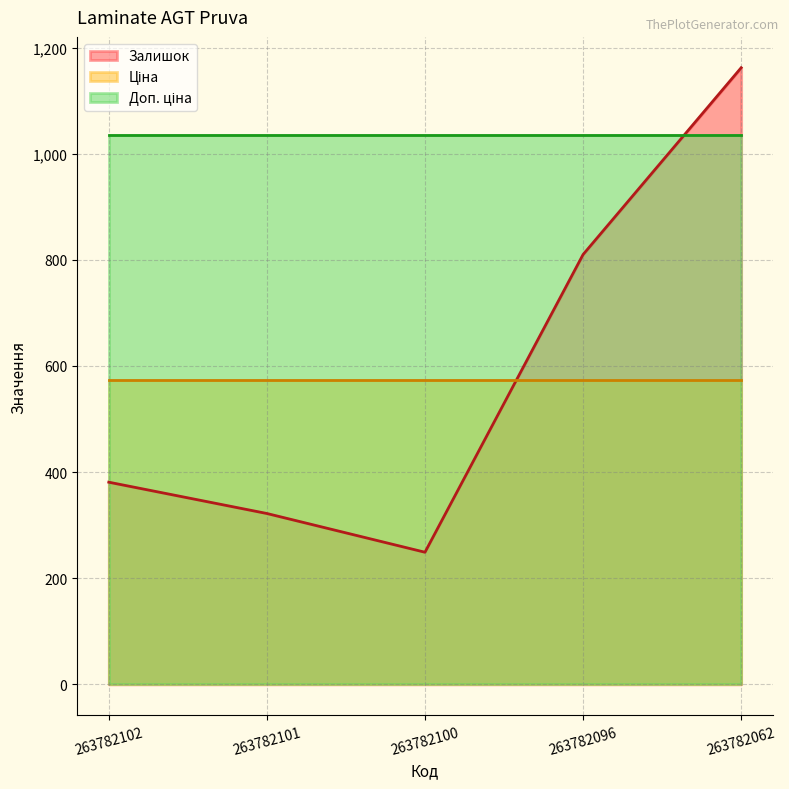

At which label does Залишок reach its minimum?

263782100